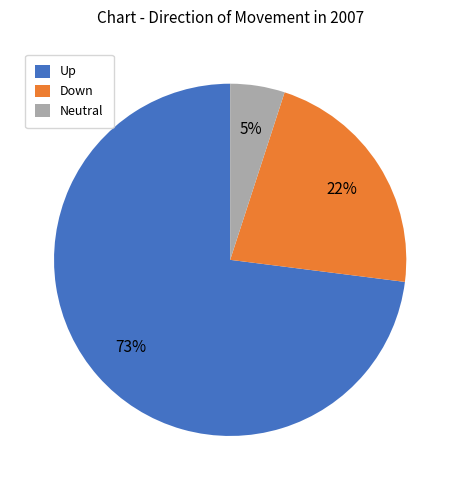

Which category has the biggest portion of the pie?

Up